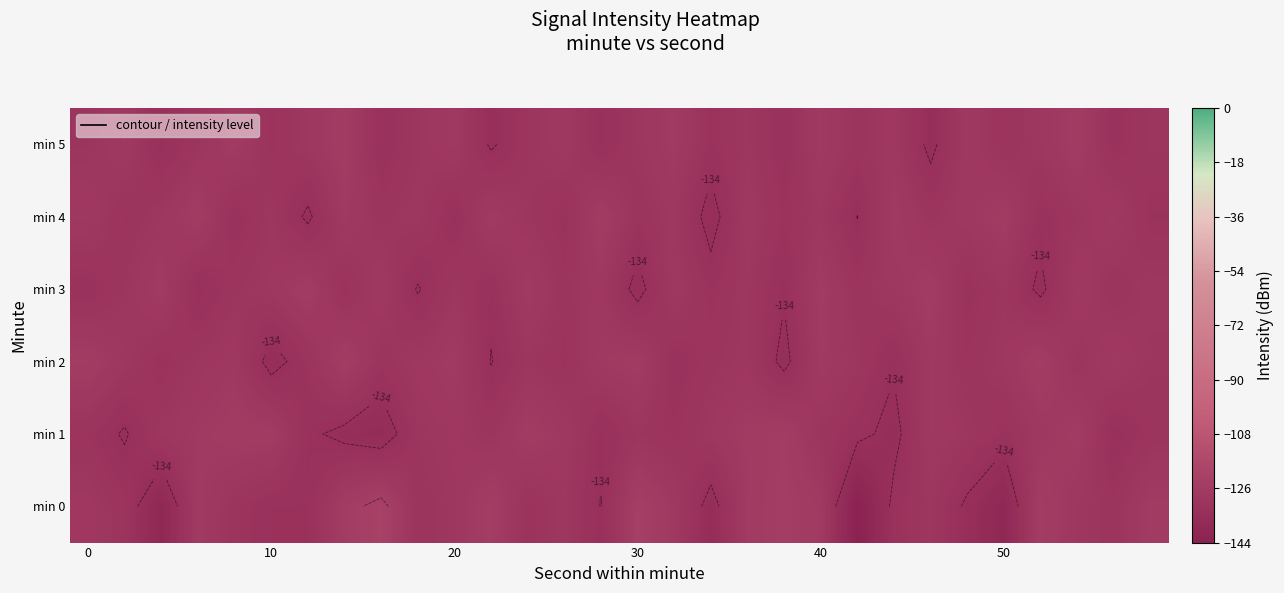

What is the maximum value for min 0?

-121.6